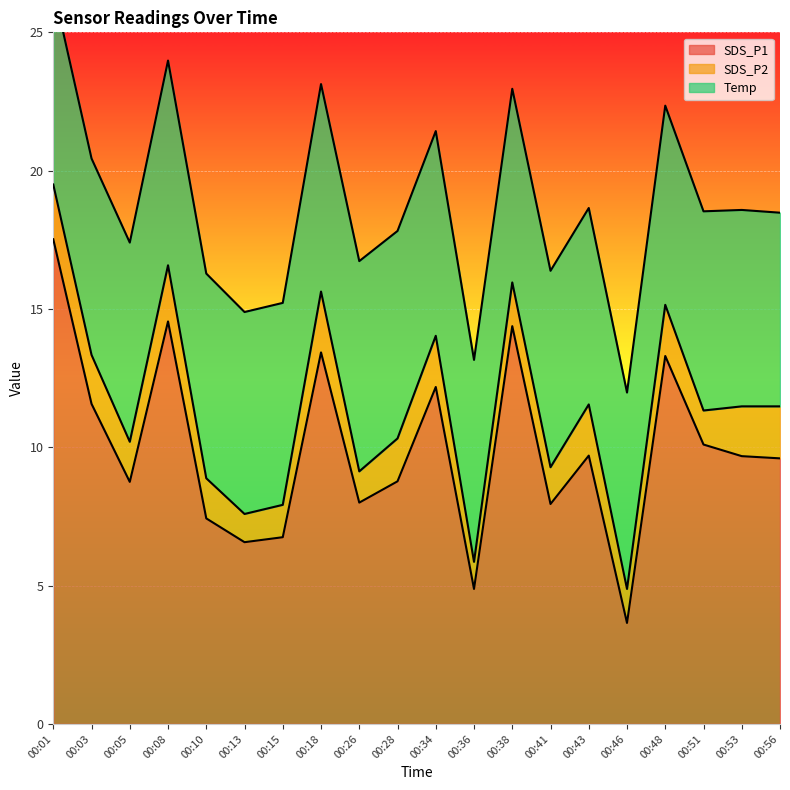

At which category is the sum across all series the highest?

00:01